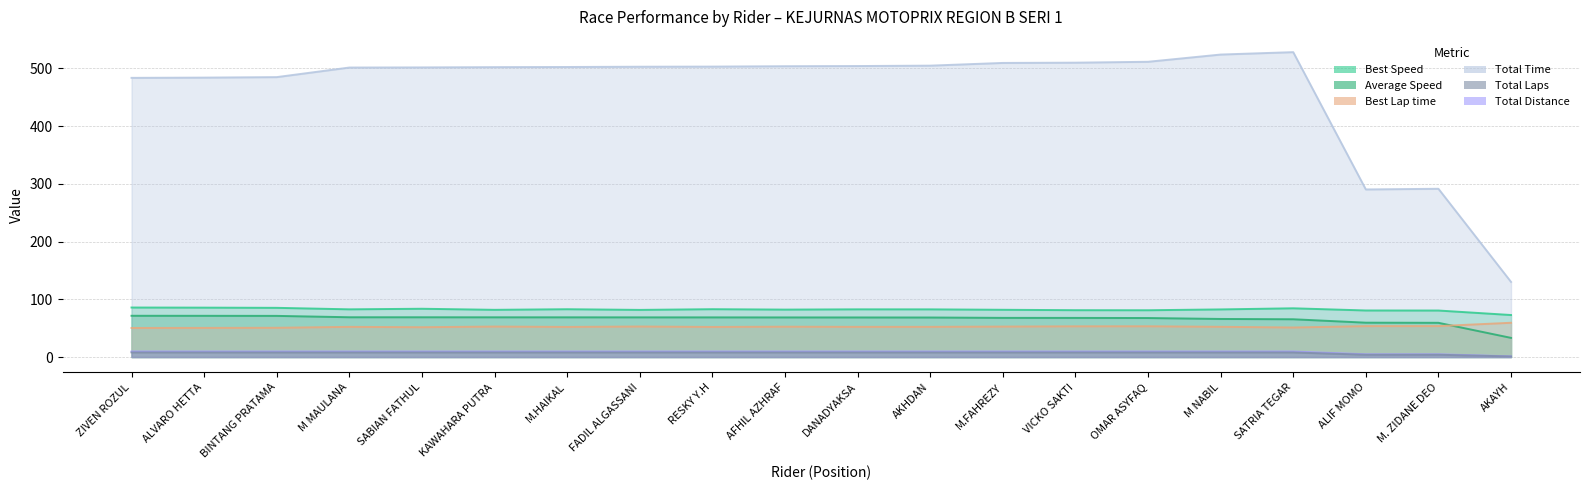

What is the minimum value shown in the chart?

1.0